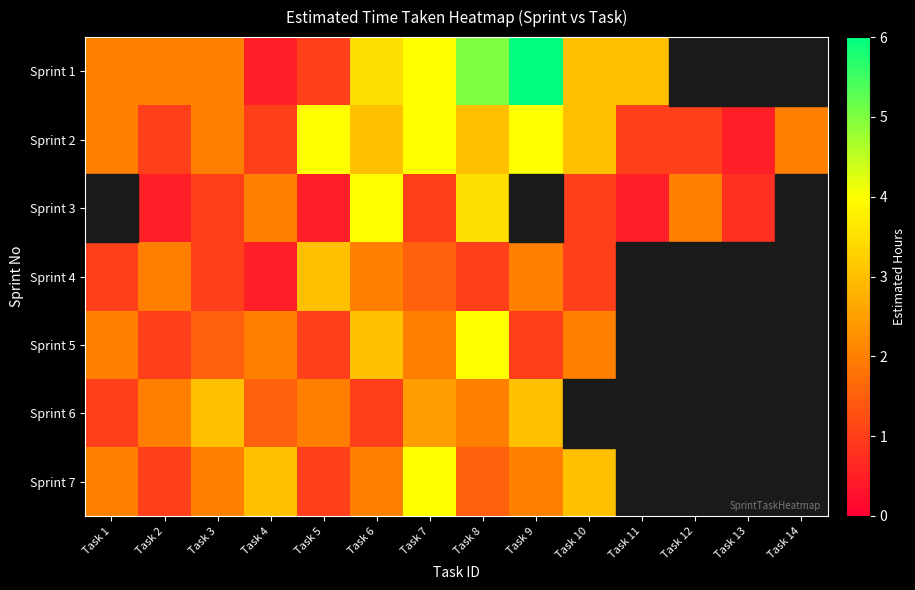

How many series are shown in this chart?

7